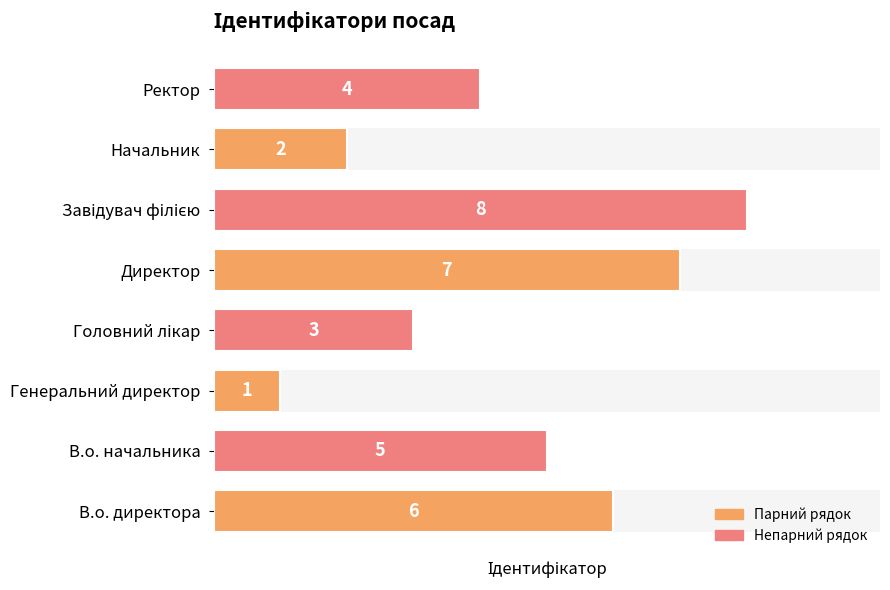

At which category does the chart reach its minimum across all series?

Генеральний директор